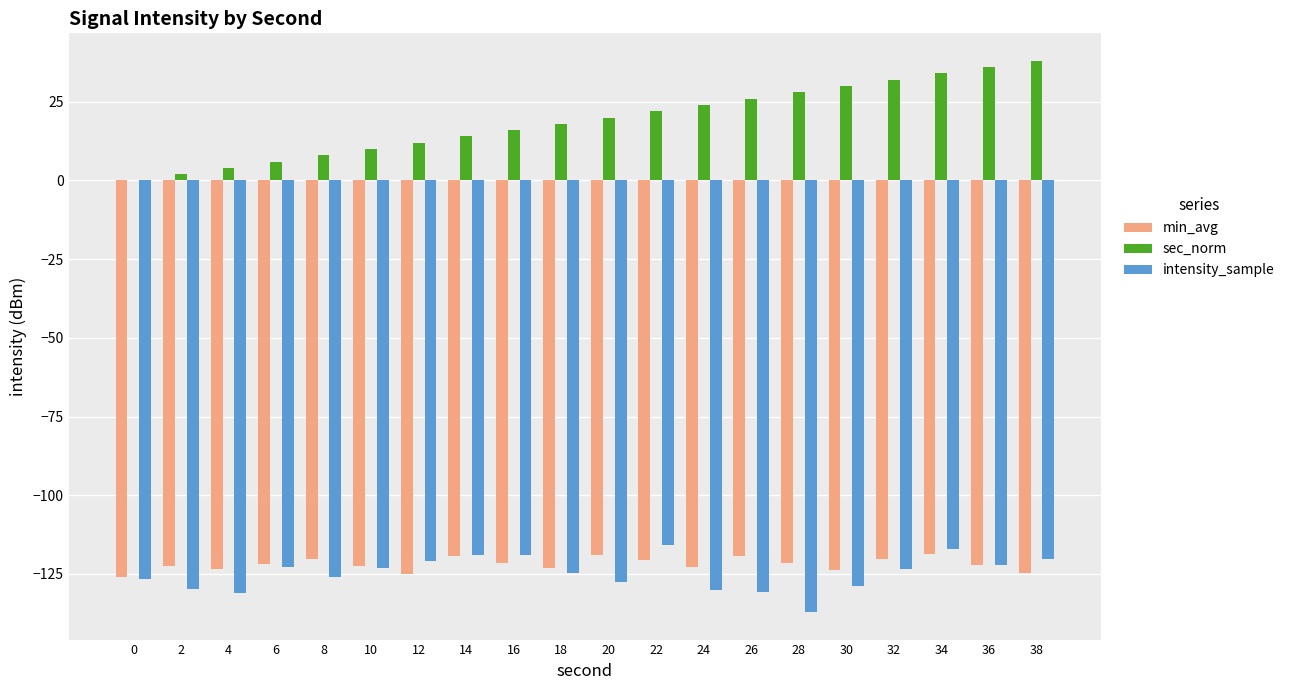

Which series has the widest spread of values?

sec_norm